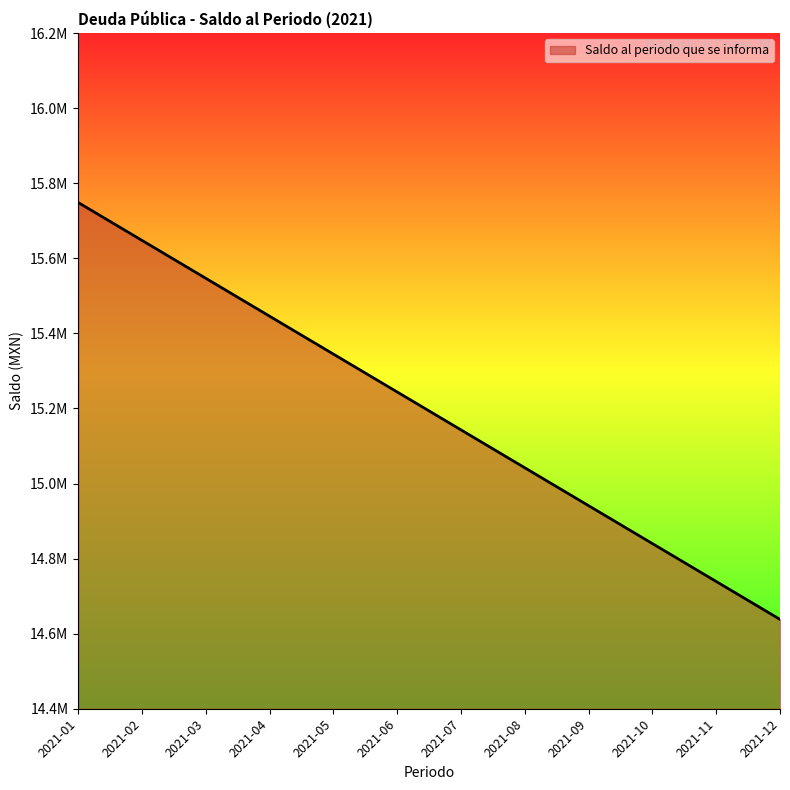

What is the ratio of the value at 2021-09 to the value at 2021-05?

1.0